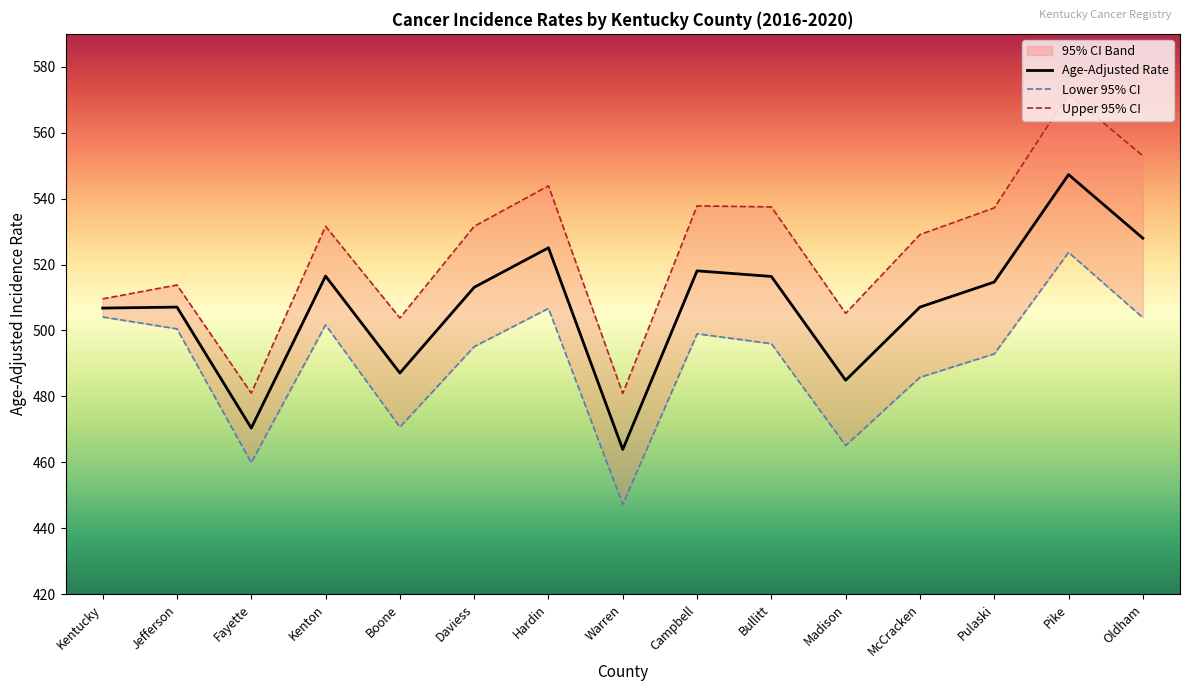

What value does the Age-Adjusted Rate series have at Warren?

463.9